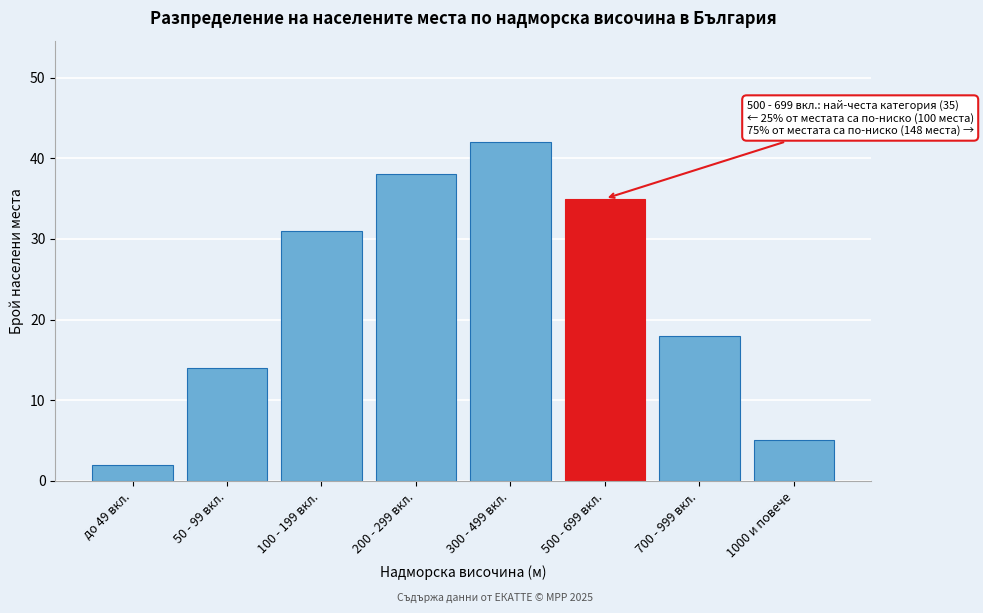

Reading left to right, what are all the values shown in this chart?

2	14	31	38	42	35	18	5